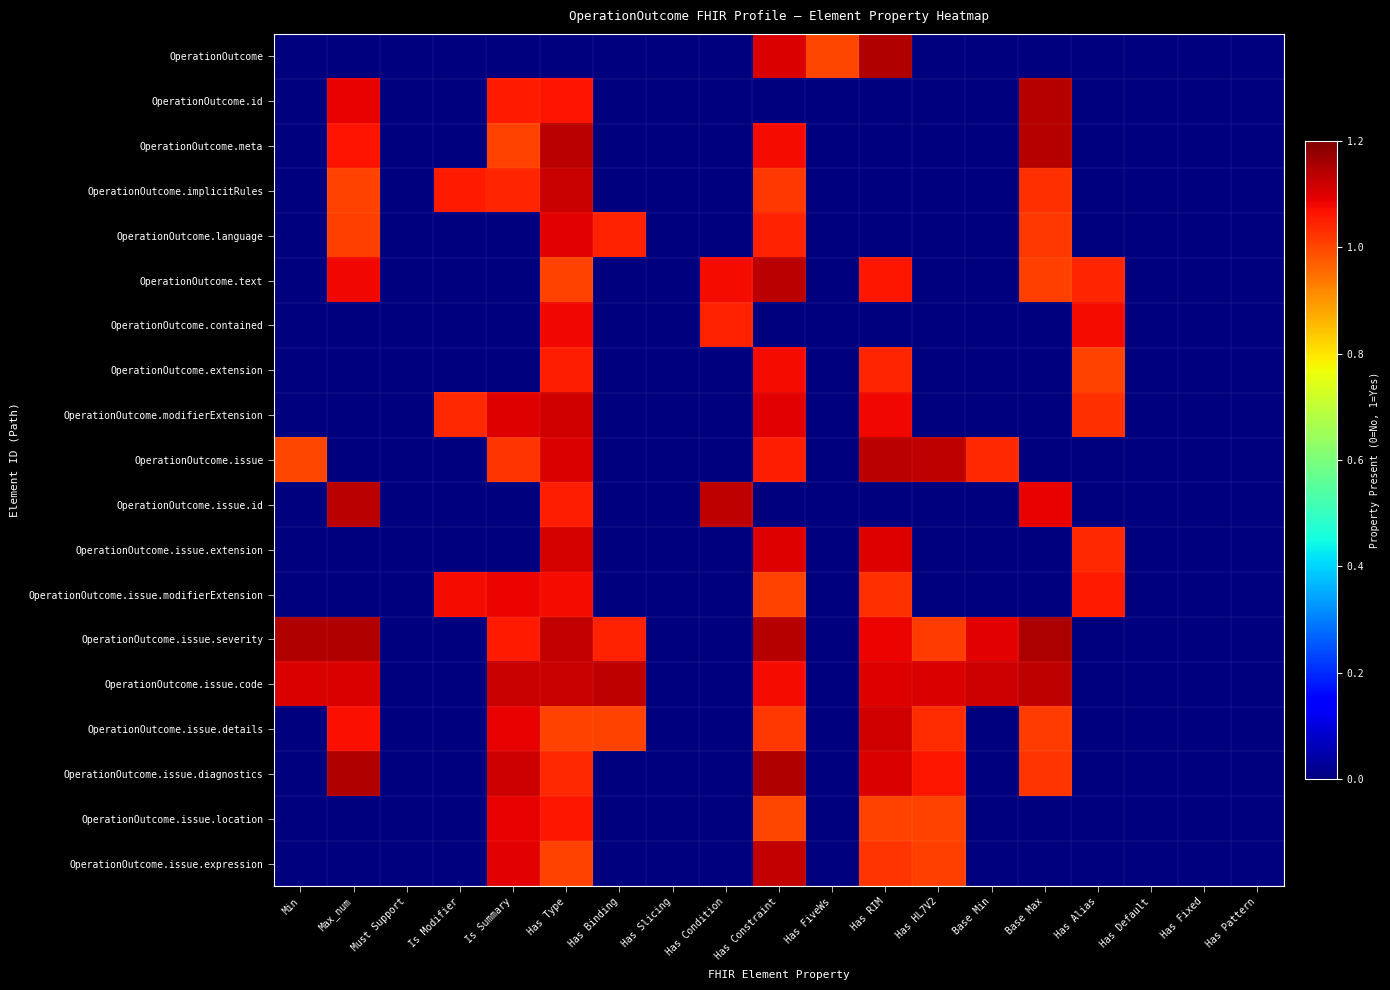

At how many categories does at least one series exceed 0?

14